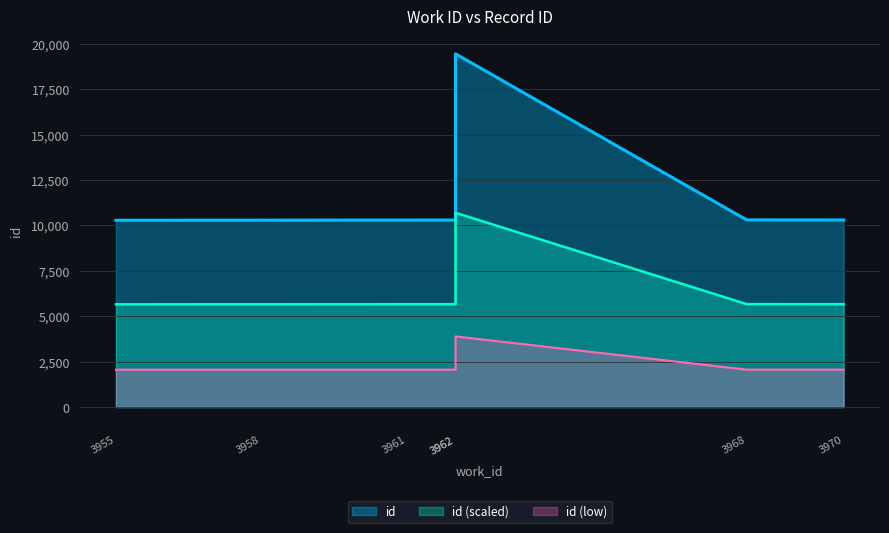

At which category does the chart reach its peak across all series?

3962